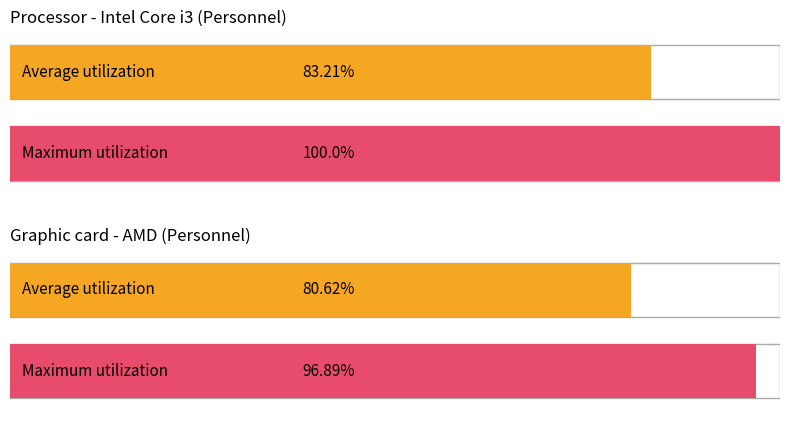

What is the lowest value of the Maximum utilization series?

96.9